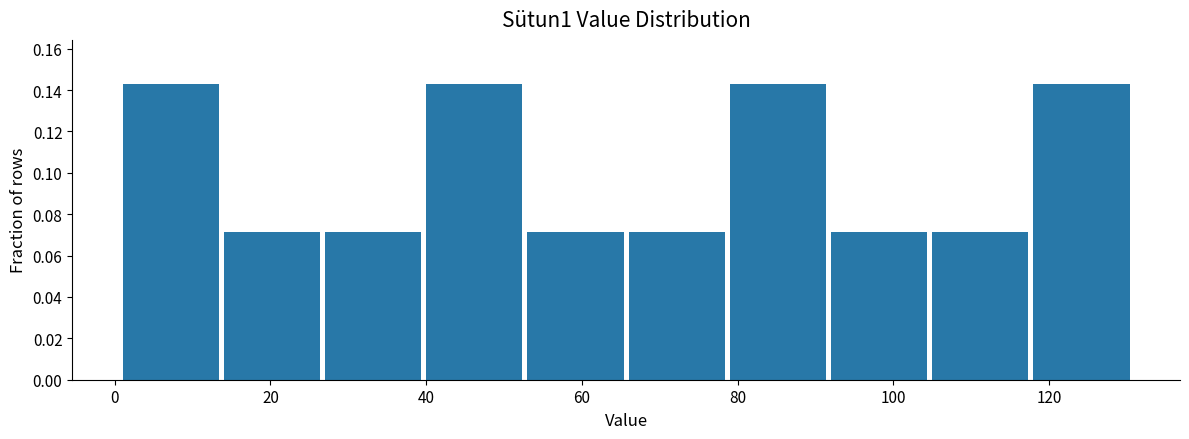

What is the height of the bar covering 105 to 118 on the x-axis? Neither the bar edges nor the heights are printed on the chart, so give them approximately, as read against the axes.

0.072